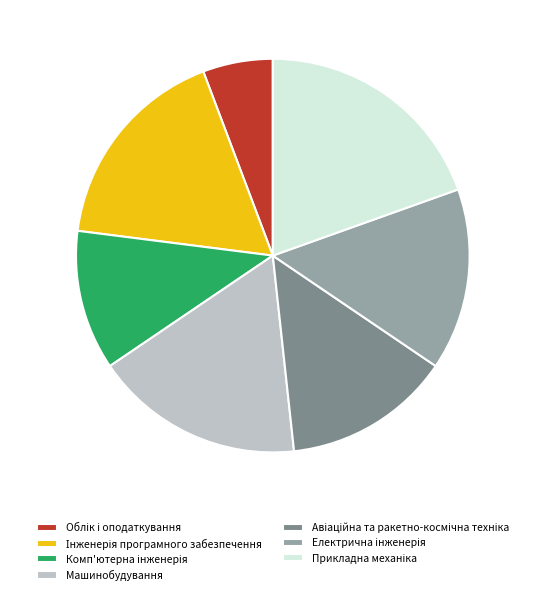

Is it true that Машинобудування is 24% of the pie?

False